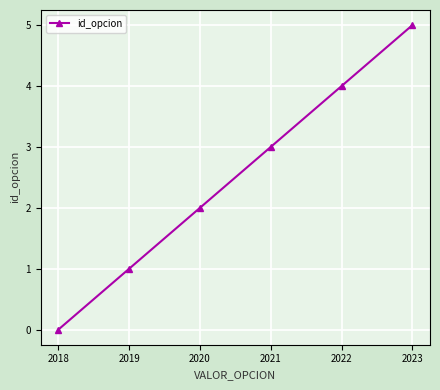

How many data points are less than 3?

3